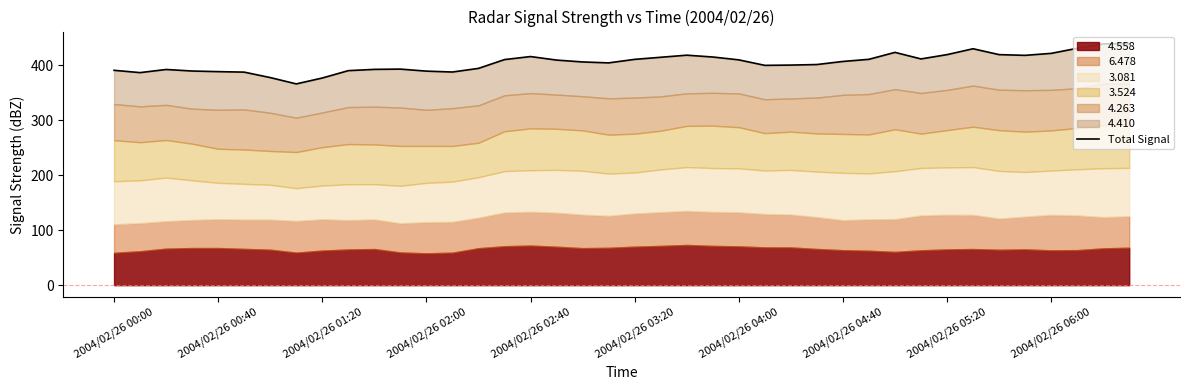

Is it true that the value at 23 is 631.0?

False